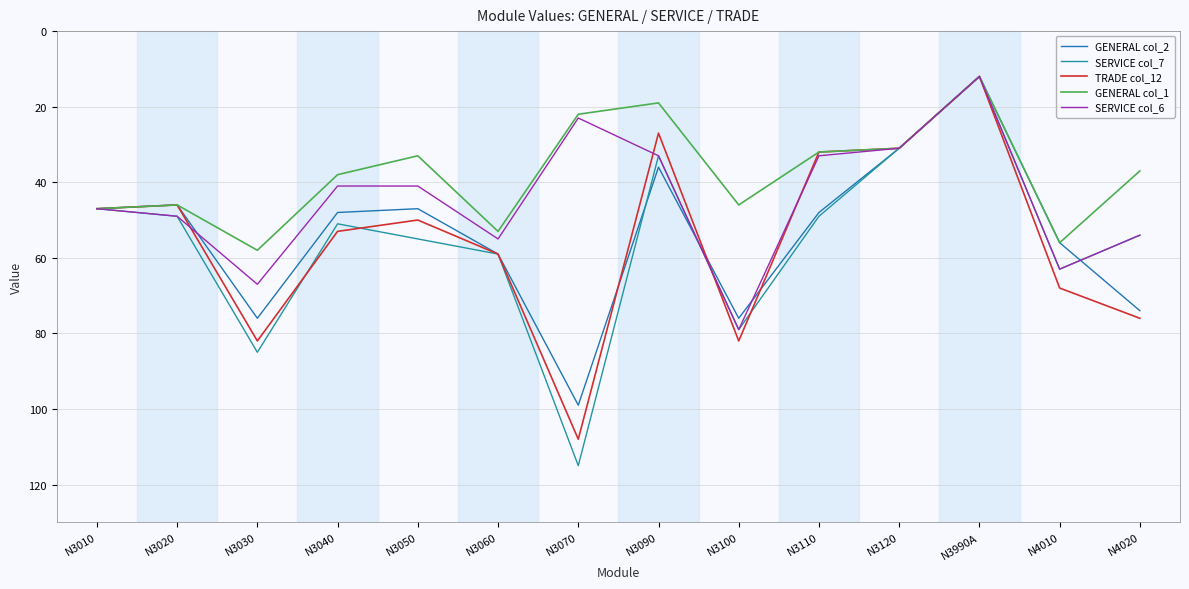

Which series changed the most between N3070 and N4020?

SERVICE col_7